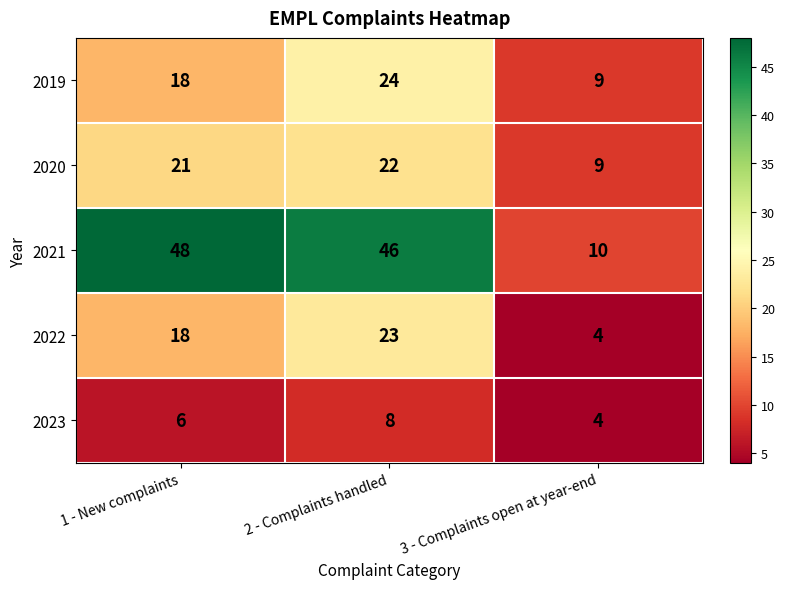

How many values in the 2023 series are below 6?

1